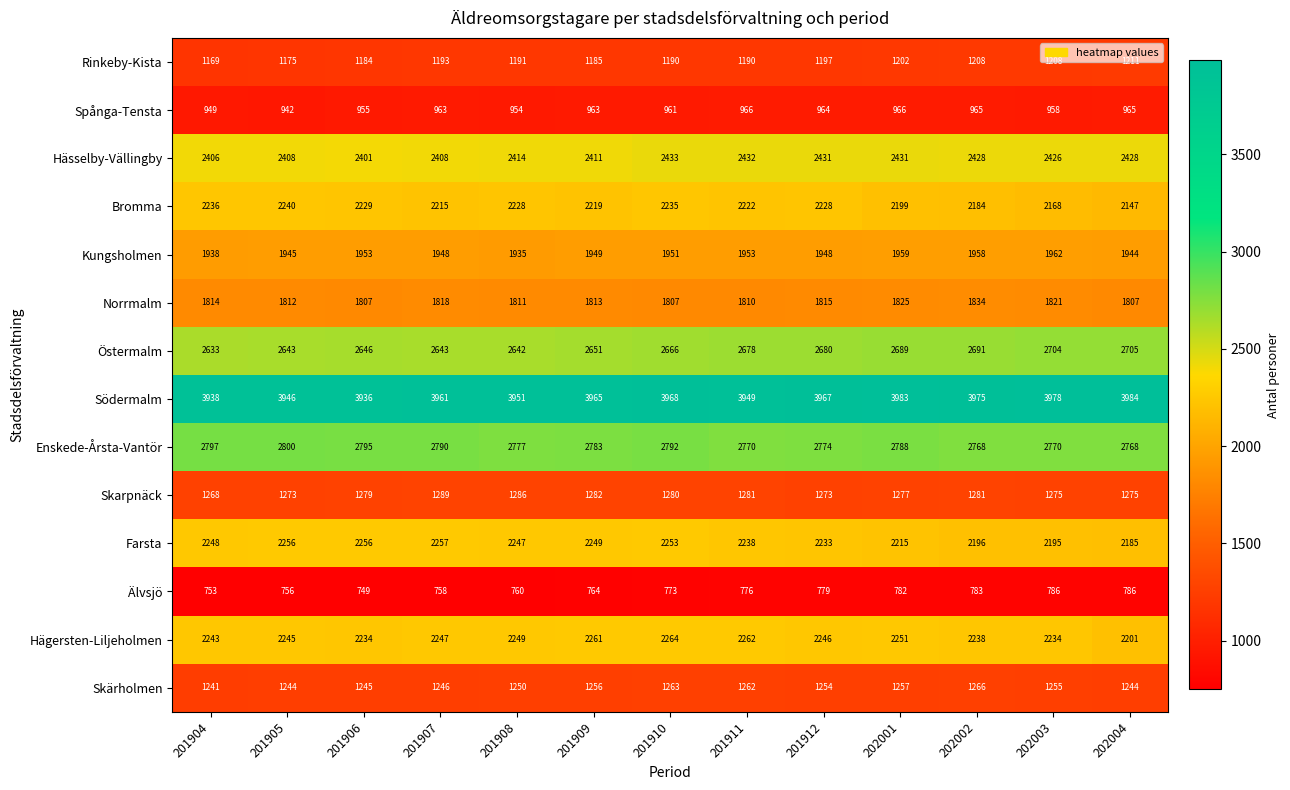

True or false: Hägersten-Liljeholmen has a value of 1029 at 202002.

False